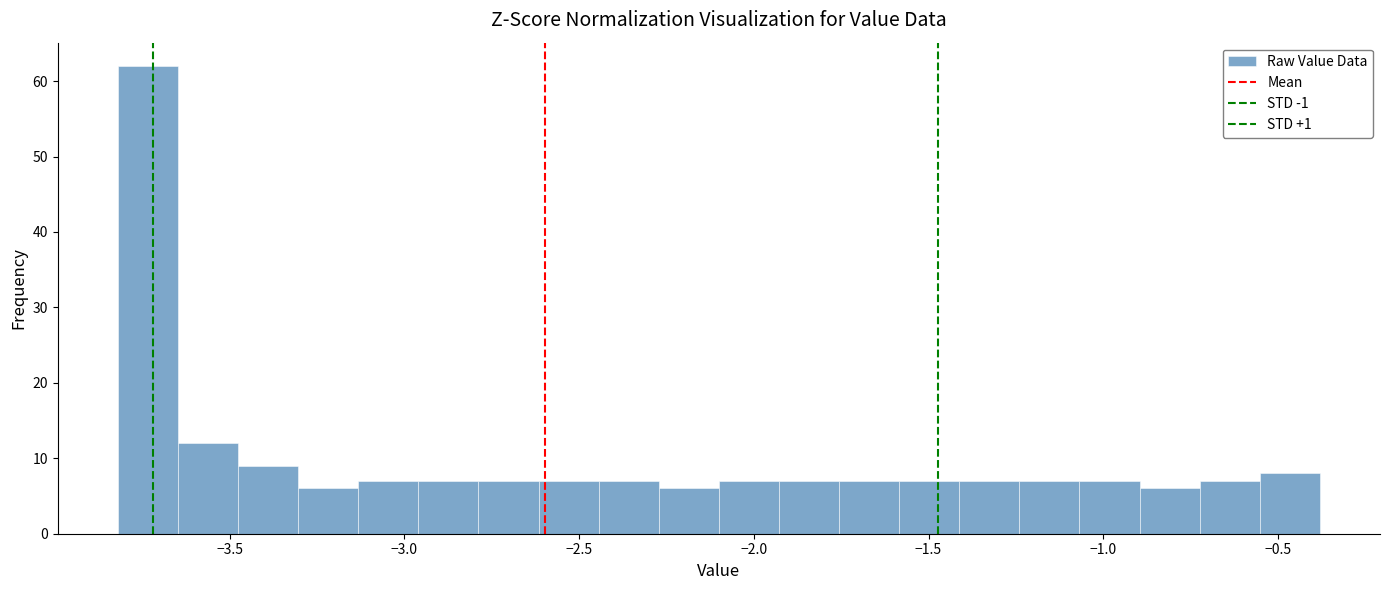

Around what value on the x-axis is the tallest bar? Give the approximate position of its centre, as read against the axis.

-3.75